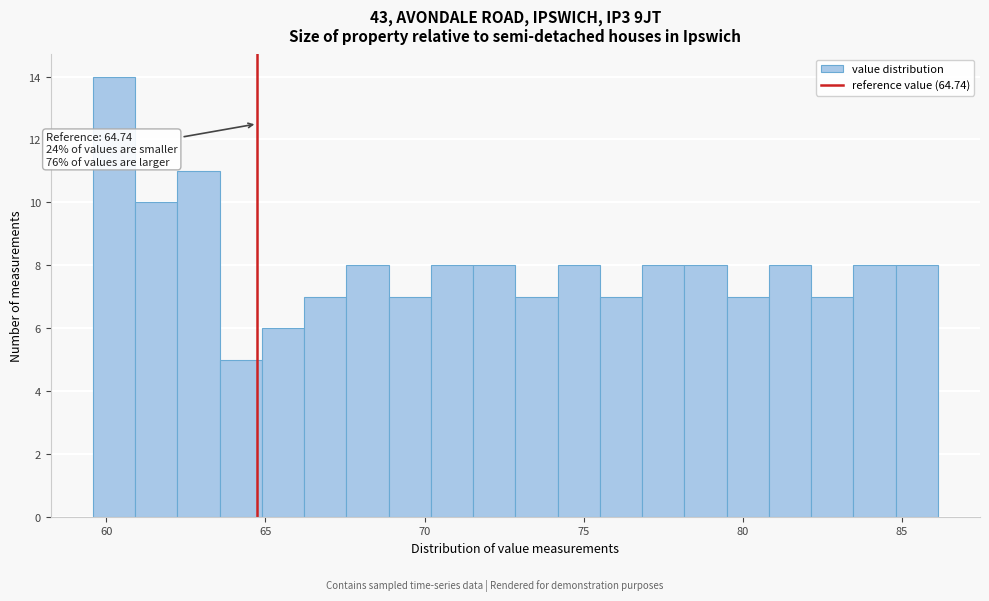

Read against the x-axis, roughly where is the centre of the tallest bar?

60.0